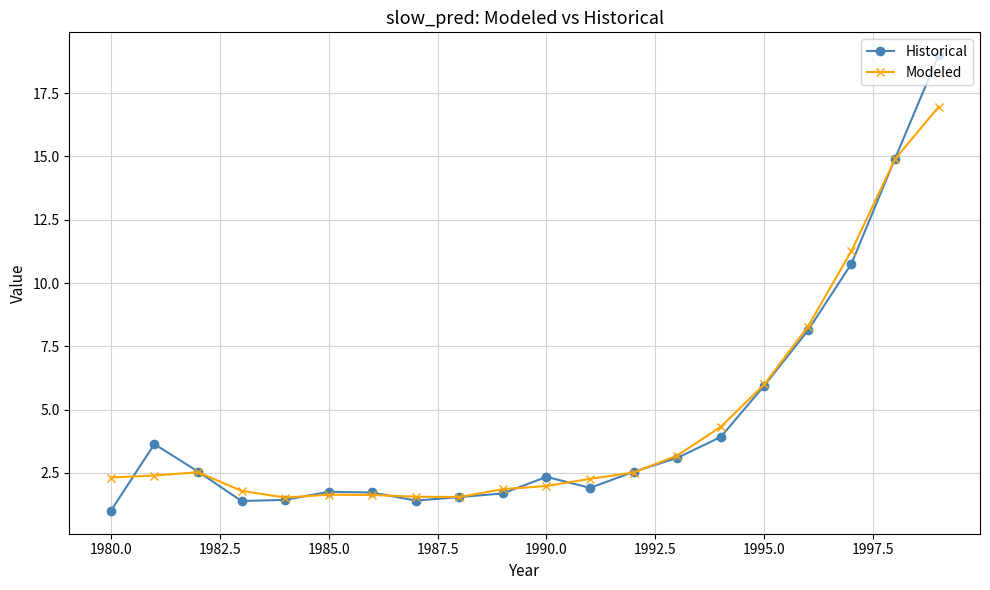

What is the value of the Modeled point at the 19th from the left?

14.9